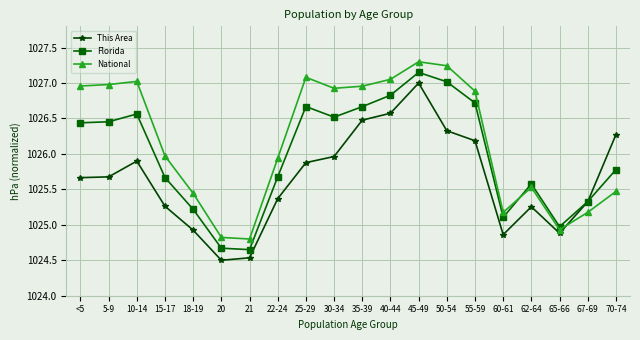

The value of This Area at 18-19 is 506.4. True or false?

False